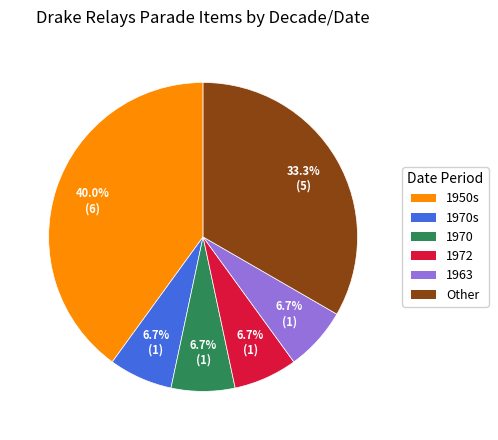

Which category has the biggest portion of the pie?

1950s